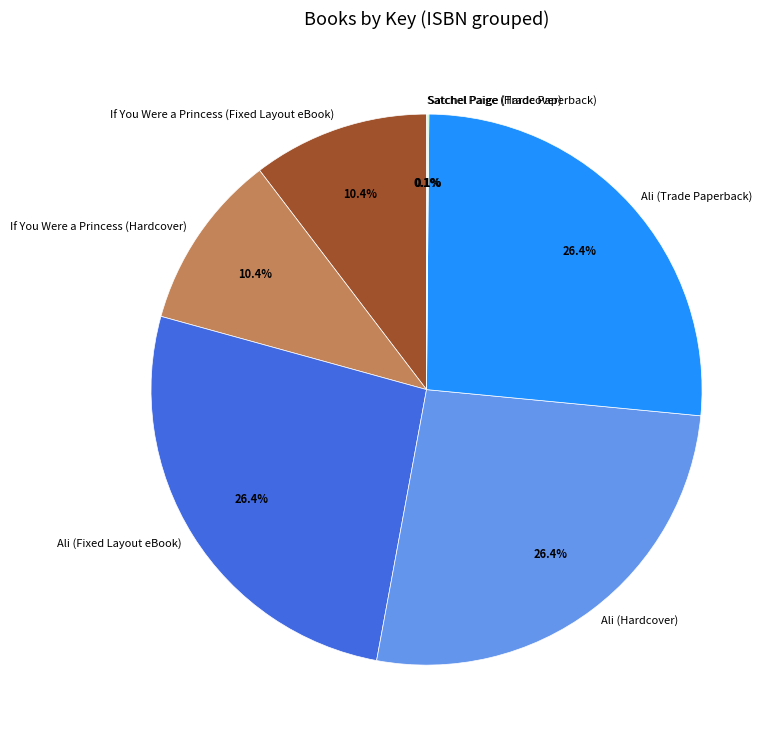

What percentage is the Ali (Fixed Layout eBook) slice, to the nearest percent?

26%